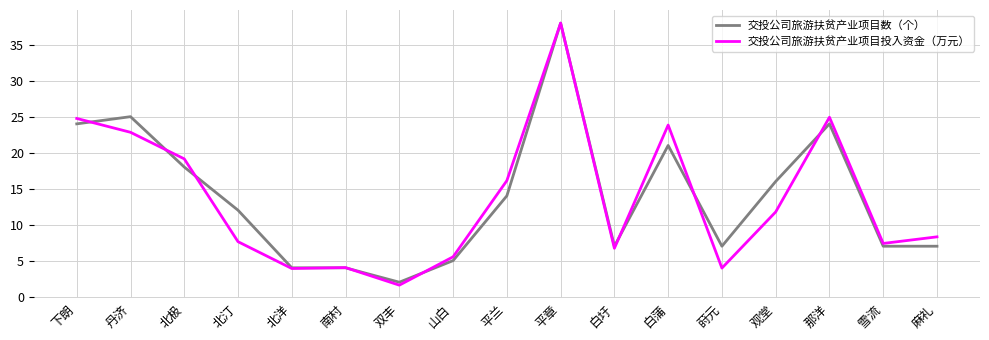

How many lines are shown in the chart?

2